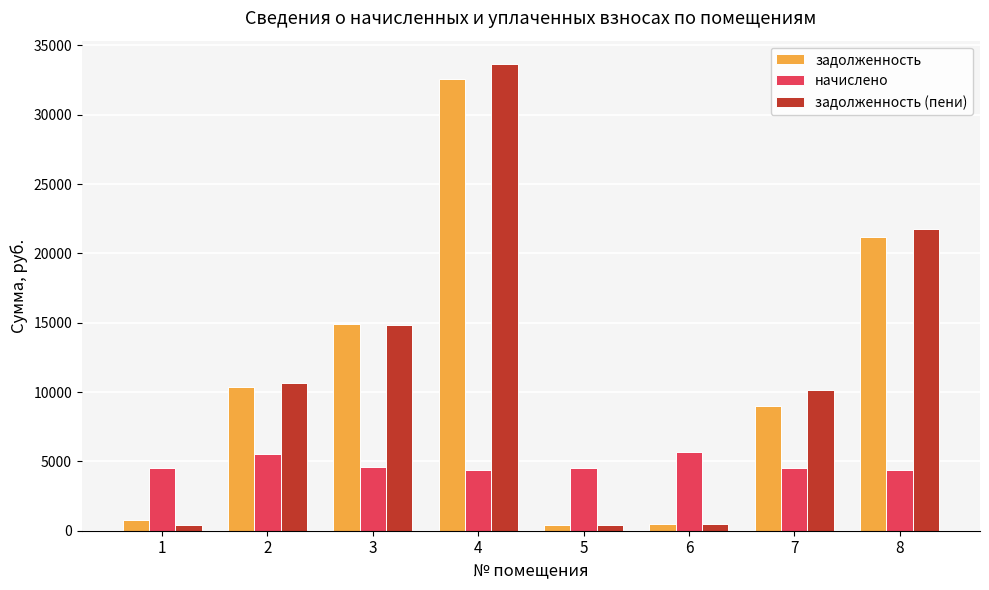

What is the difference between the maximum and second lowest values in the задолженность series?

32089.9